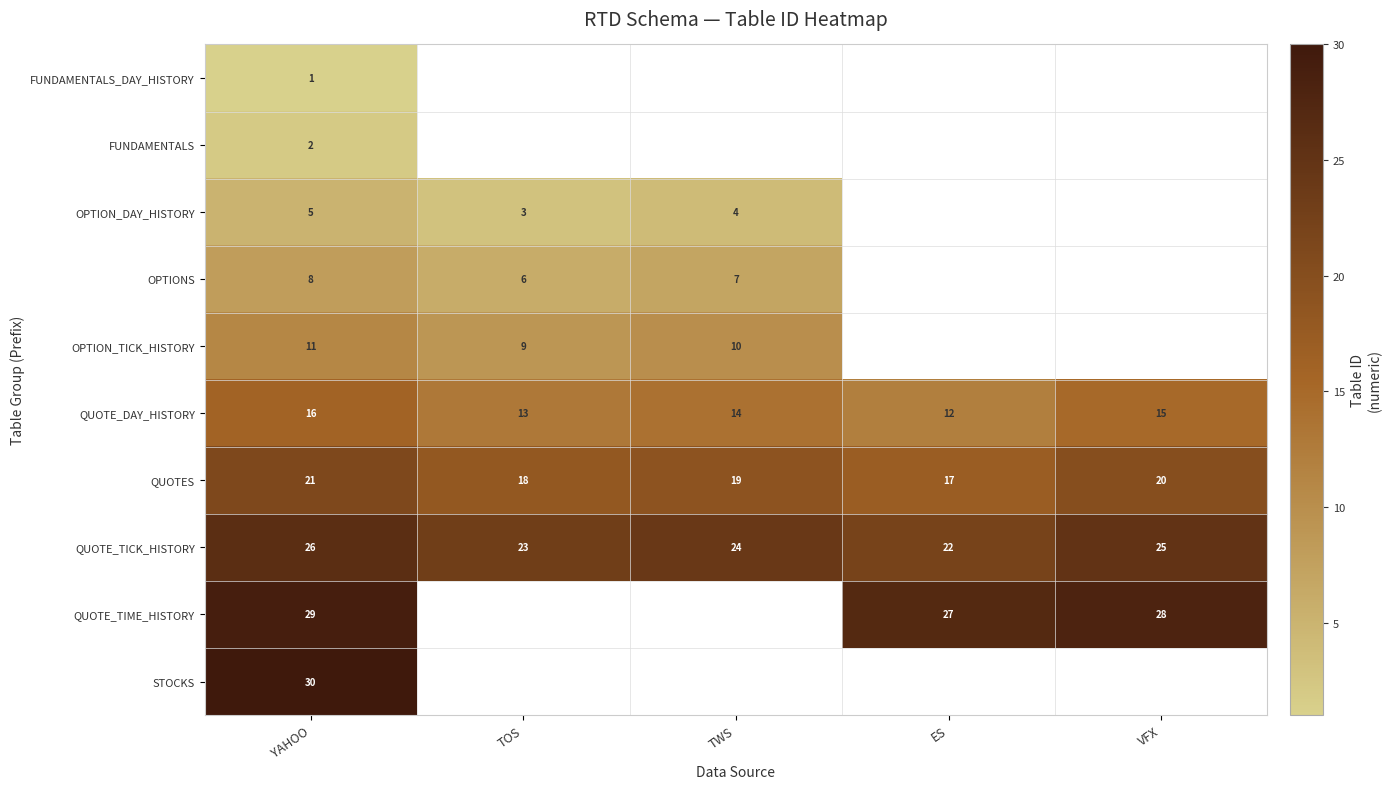

At which label does QUOTES reach its minimum?

ES